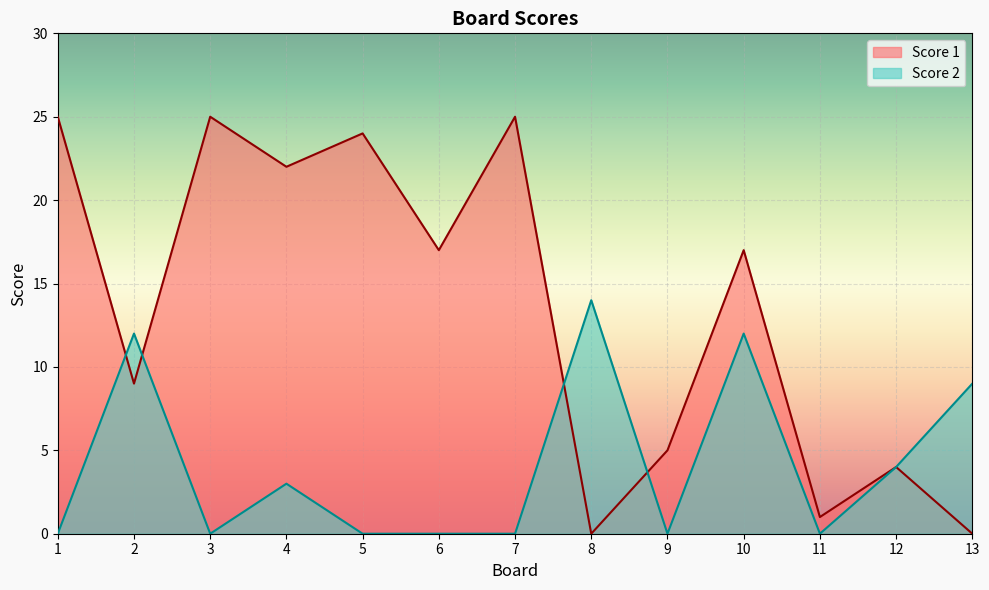

What is the highest value of the Score 2 series?

14